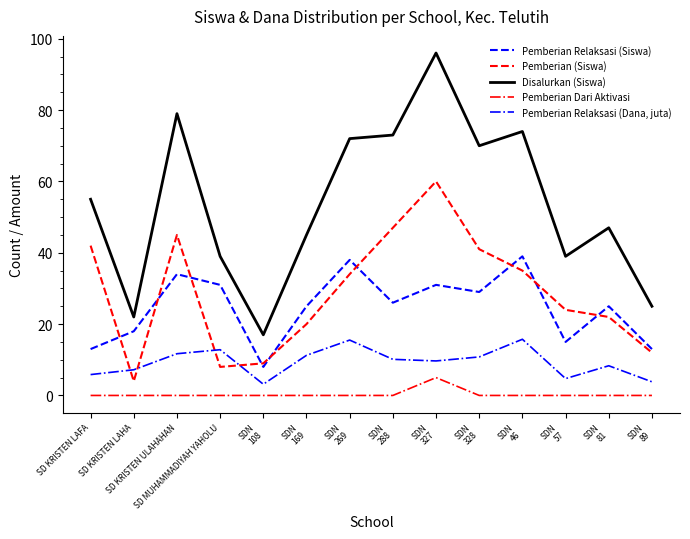

What value does the Disalurkan (Siswa) series have at SDN
57?

39.0